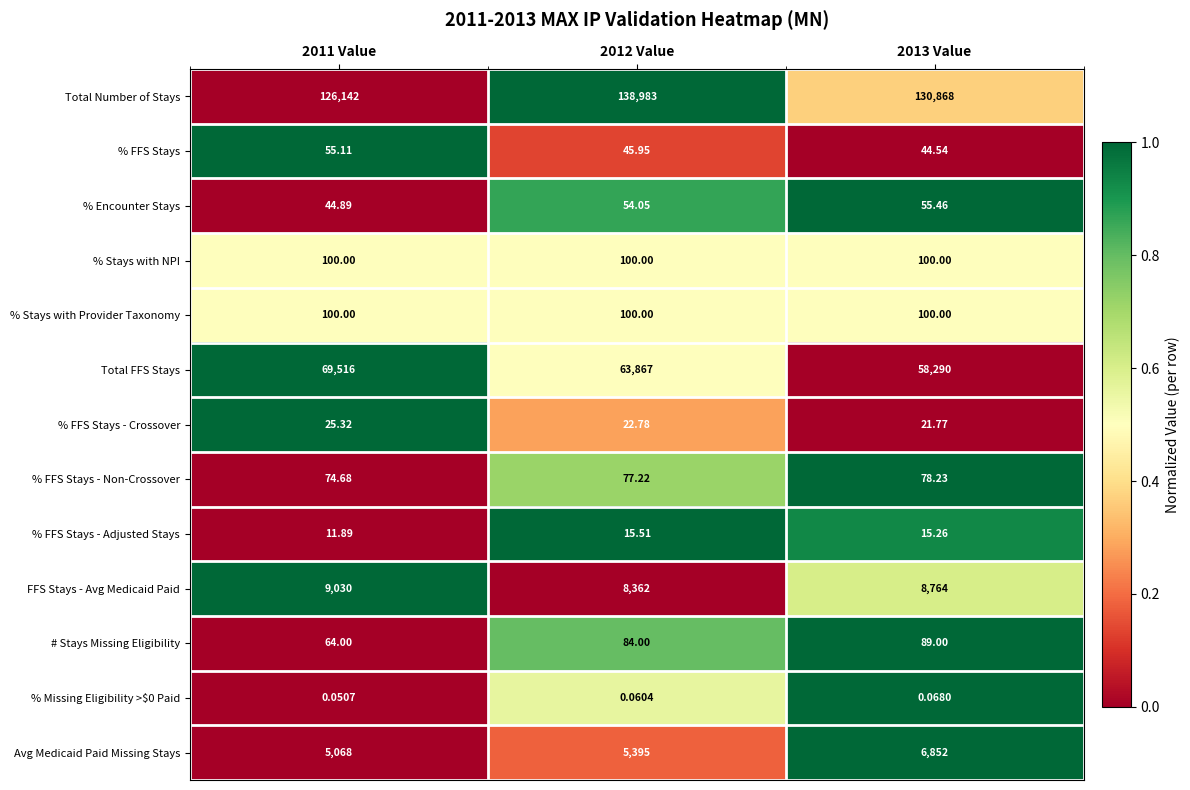

Between 2011 Value and 2013 Value, which series saw the biggest shift?

Total FFS Stays